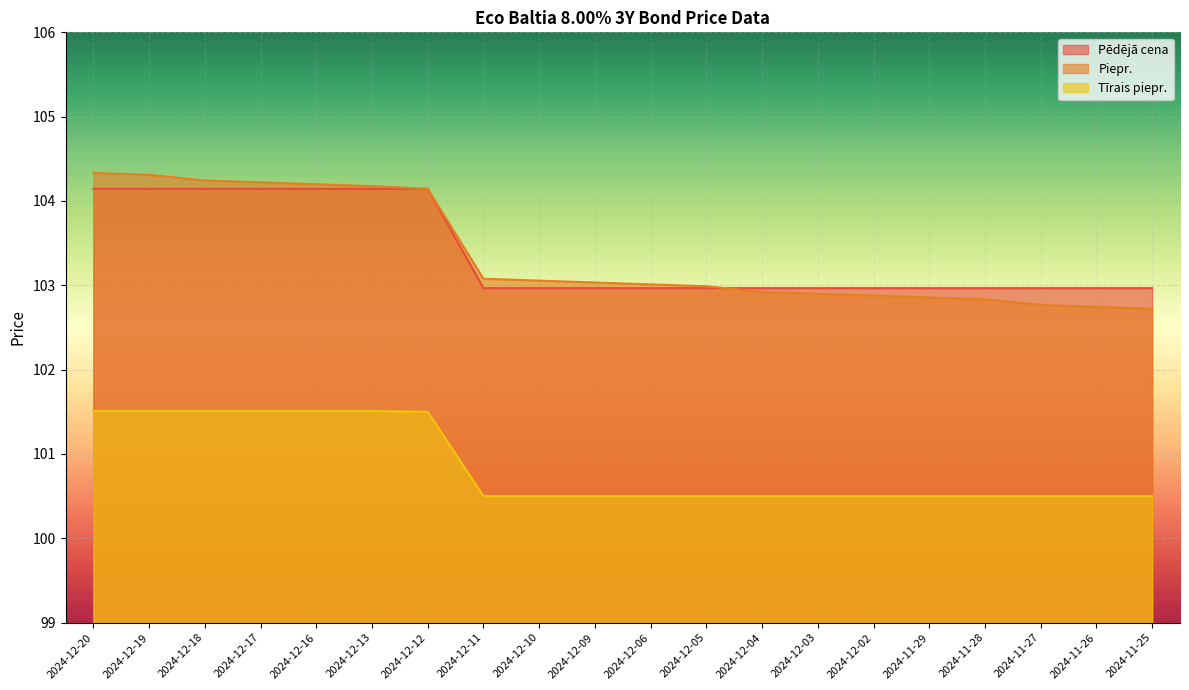

What is the average value of the Piepr. series?

103.4